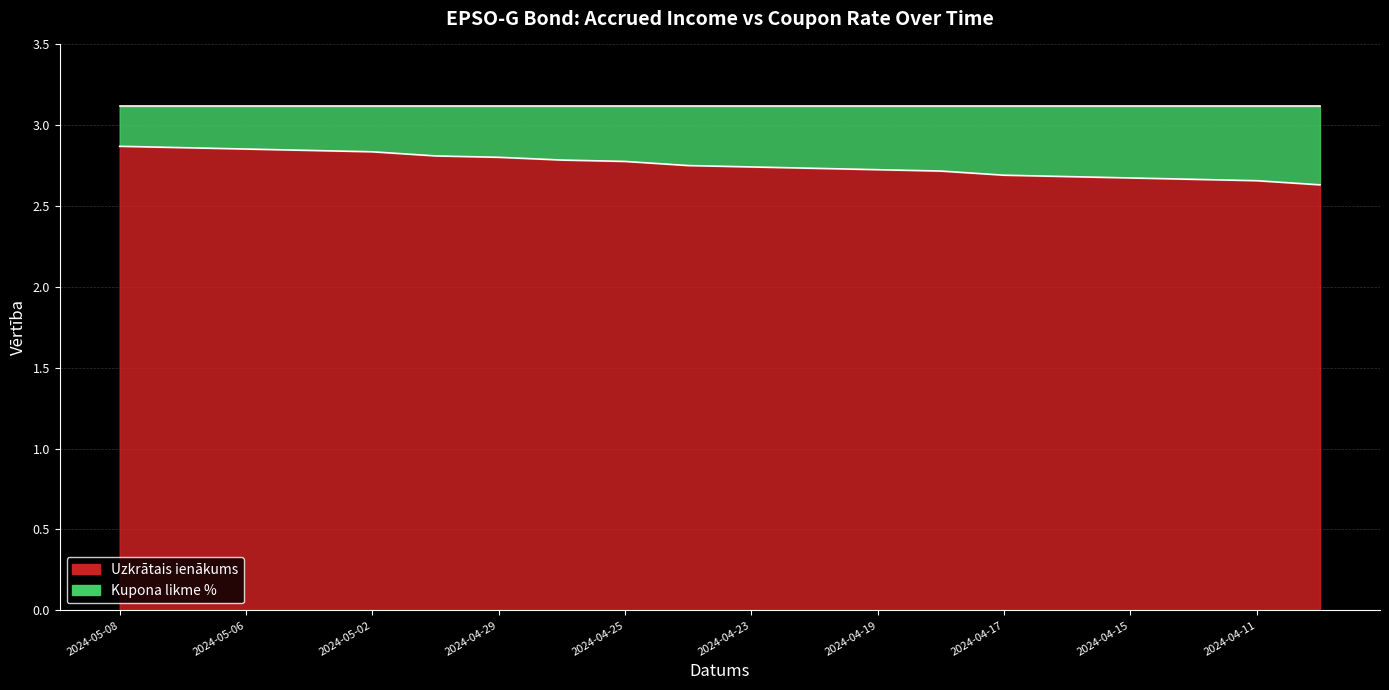

The value at 2024-04-29 is 2.8. True or false?

True